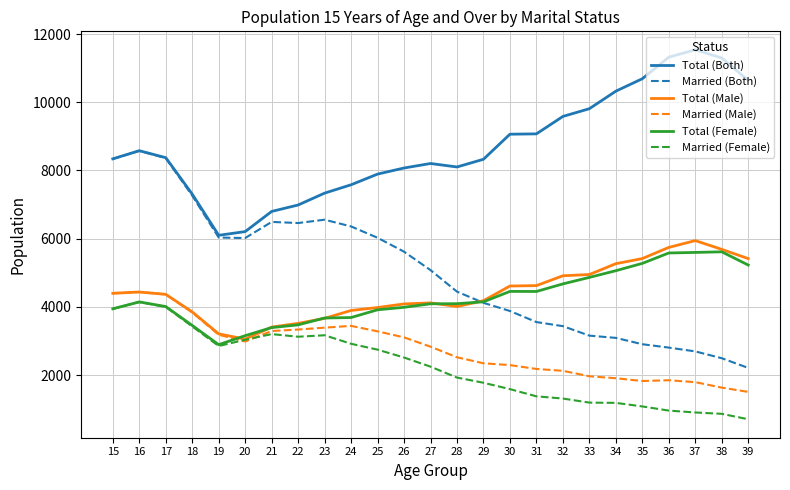

True or false: Married (Both) and Married (Male) intersect in this chart.

False